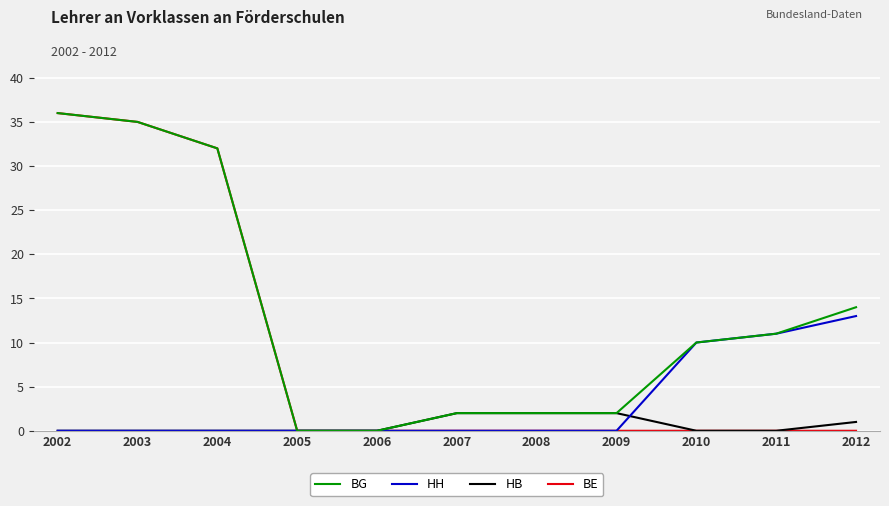

At which label does HH reach its peak?

2012